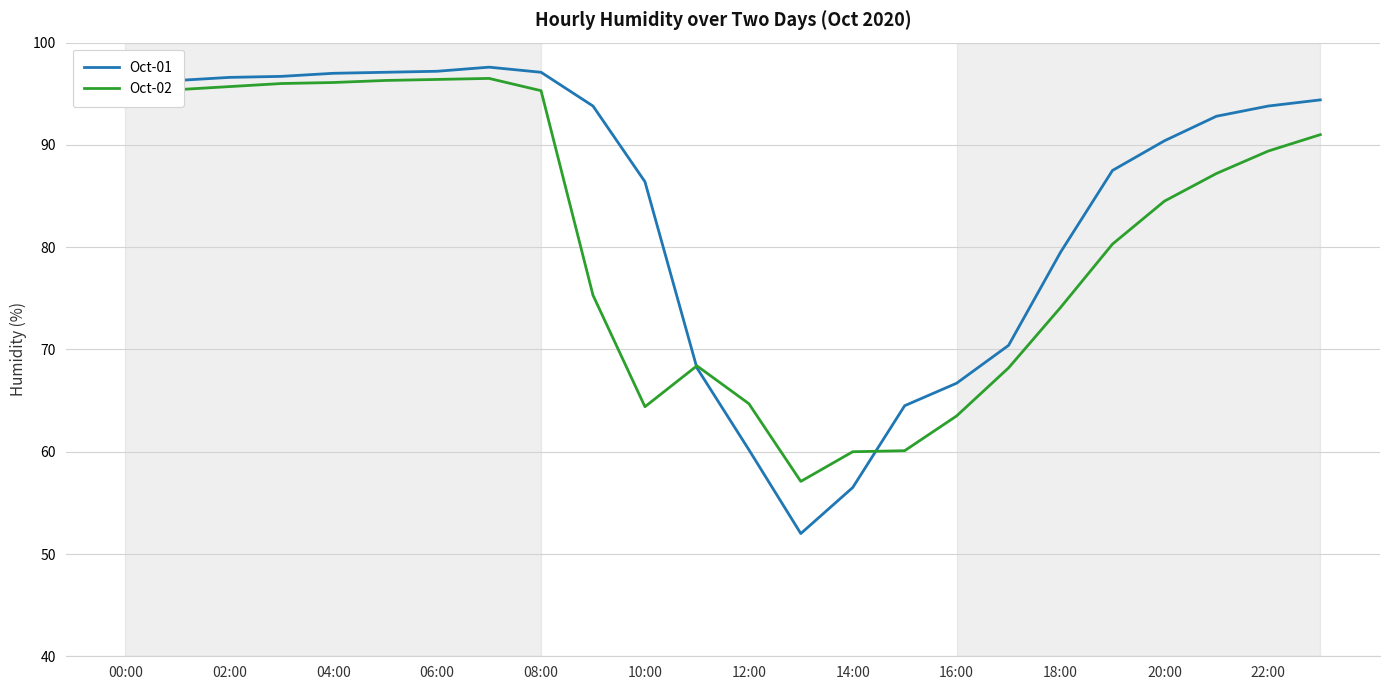

Which series has the largest total across all categories?

Oct-01